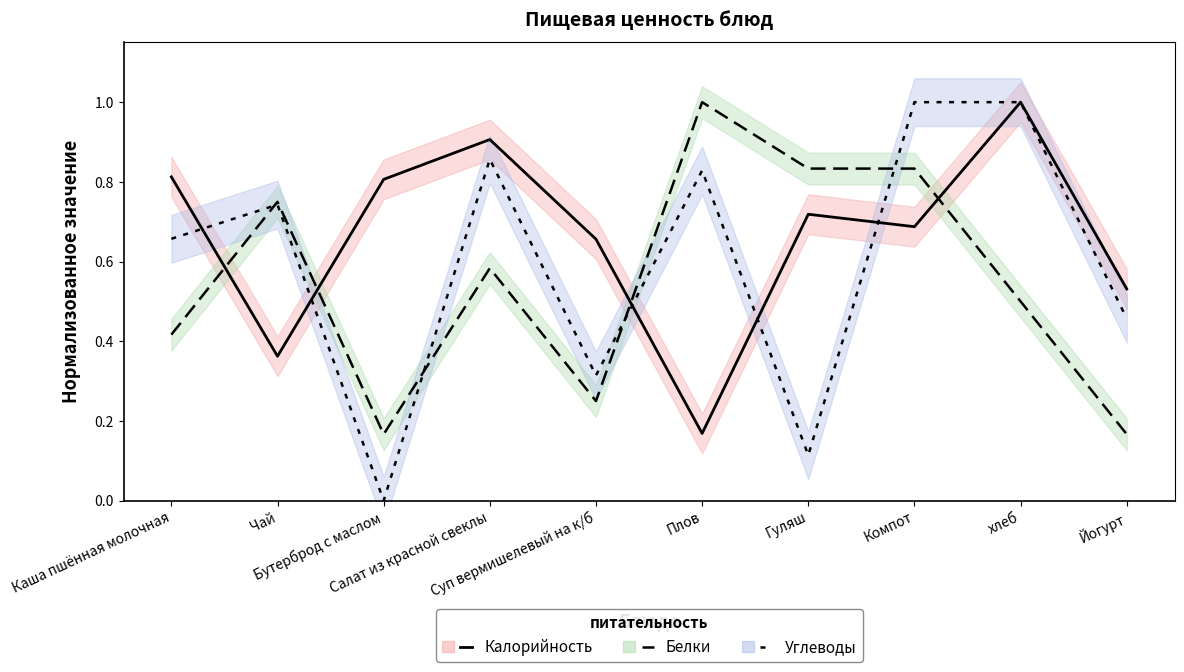

List the series in order of their overall mean, lowest first.

Белки, Углеводы, Калорийность